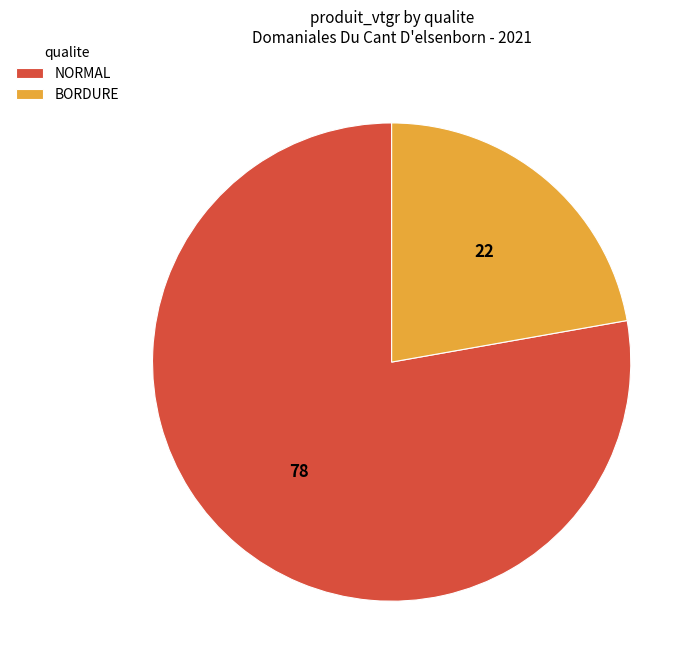

Do NORMAL and BORDURE together represent more than half of the pie?

Yes